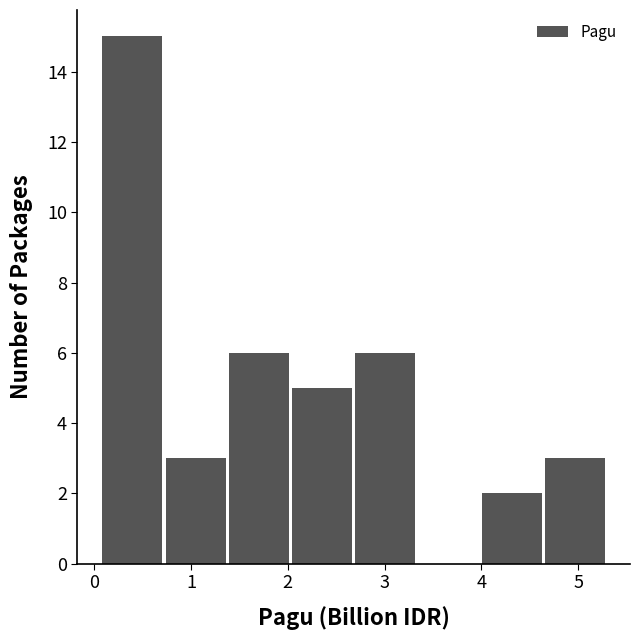

Which range on the x-axis has the tallest bar?

0.1 to 0.7